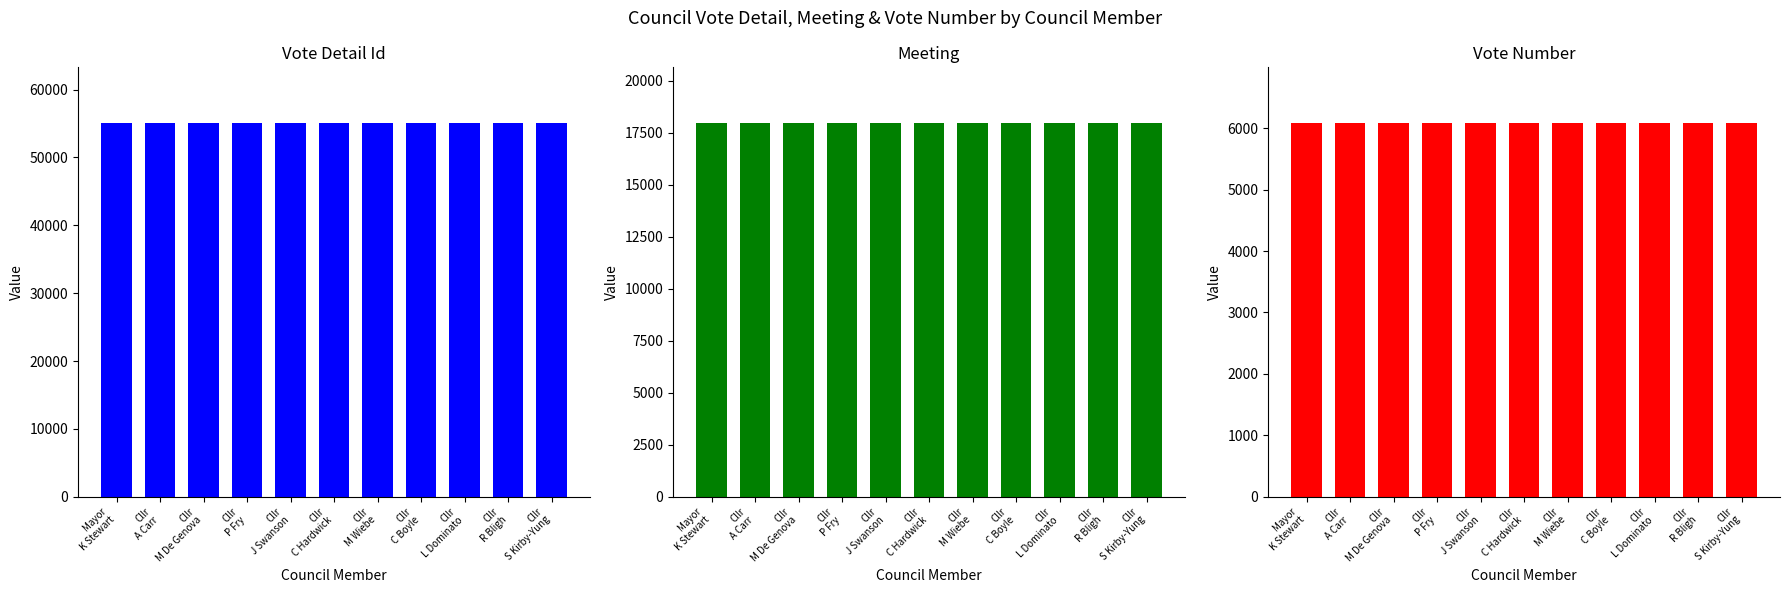

The value of Meeting at Cllr
S Kirby-Yung is 25009. True or false?

False